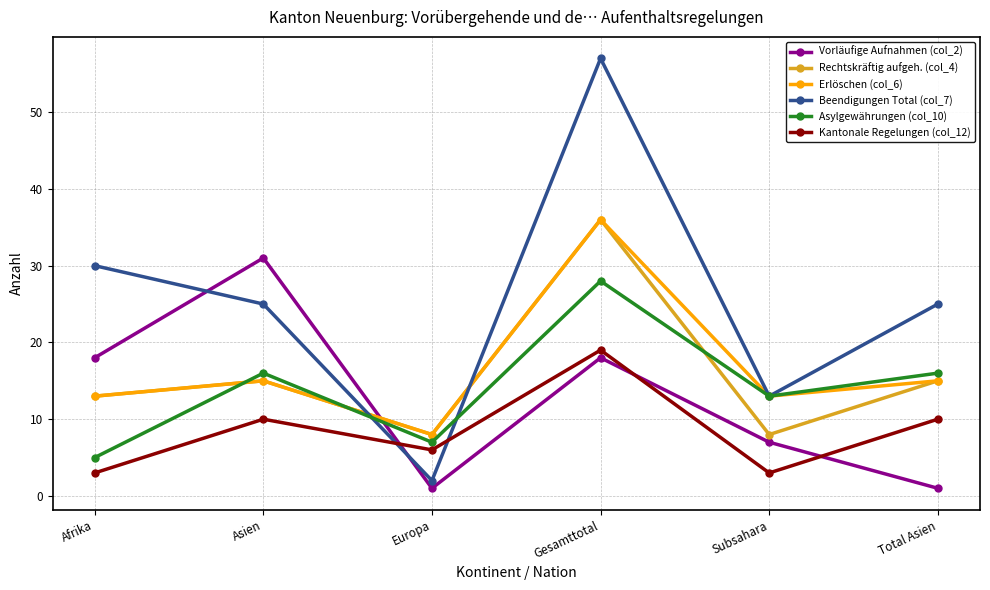

True or false: Erlöschen (col_6) has a value of 21 at Gesamttotal.

False